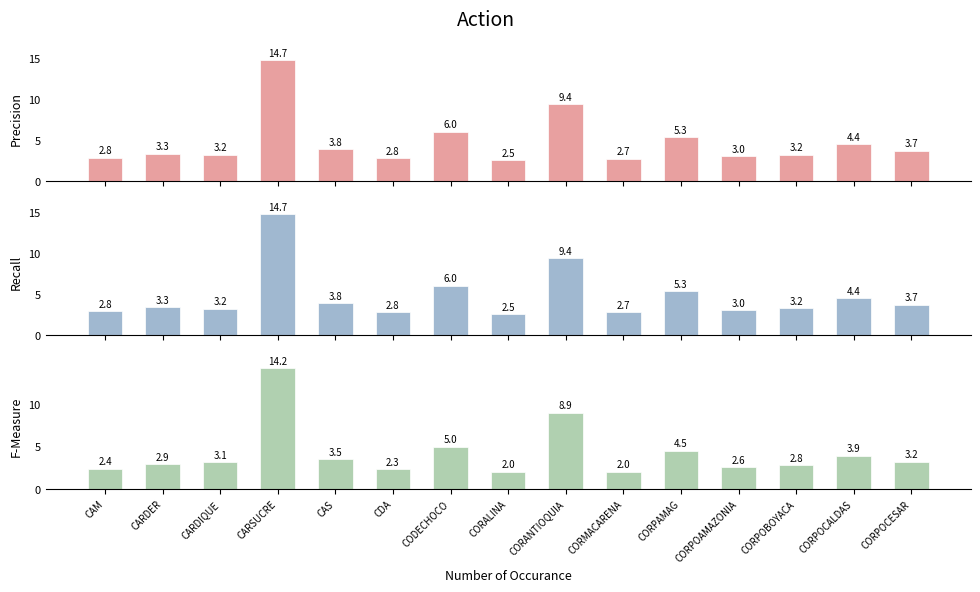

At CORPOAMAZONIA, list the series in order from smallest to largest.

Comprometido, Apropiacion_Inicial, Apropiacion_Vigente